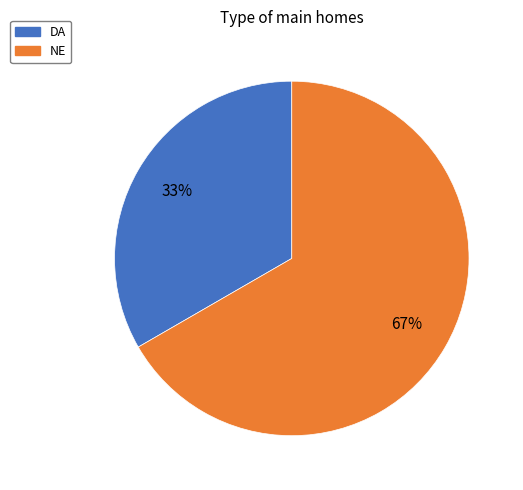

Does DA represent more than half of the total?

No